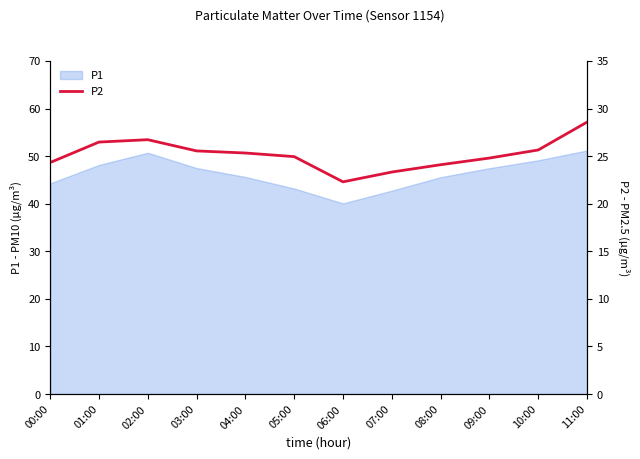

At which label is the value closest to 25?

05:00